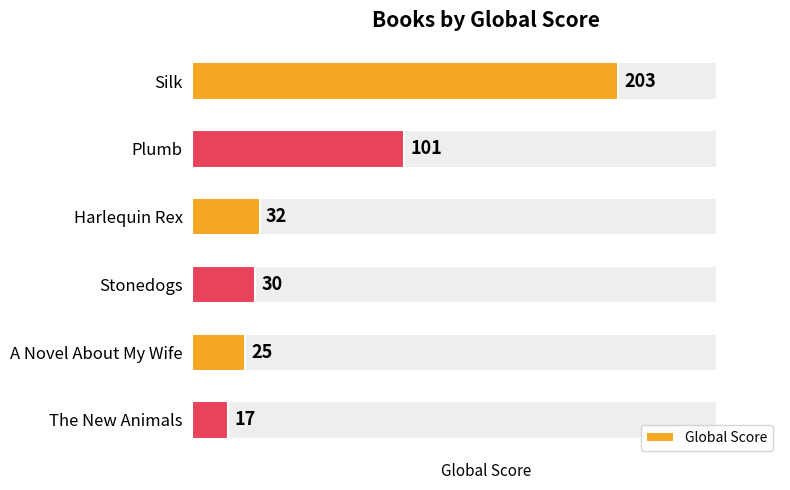

How many values are below 32?

3